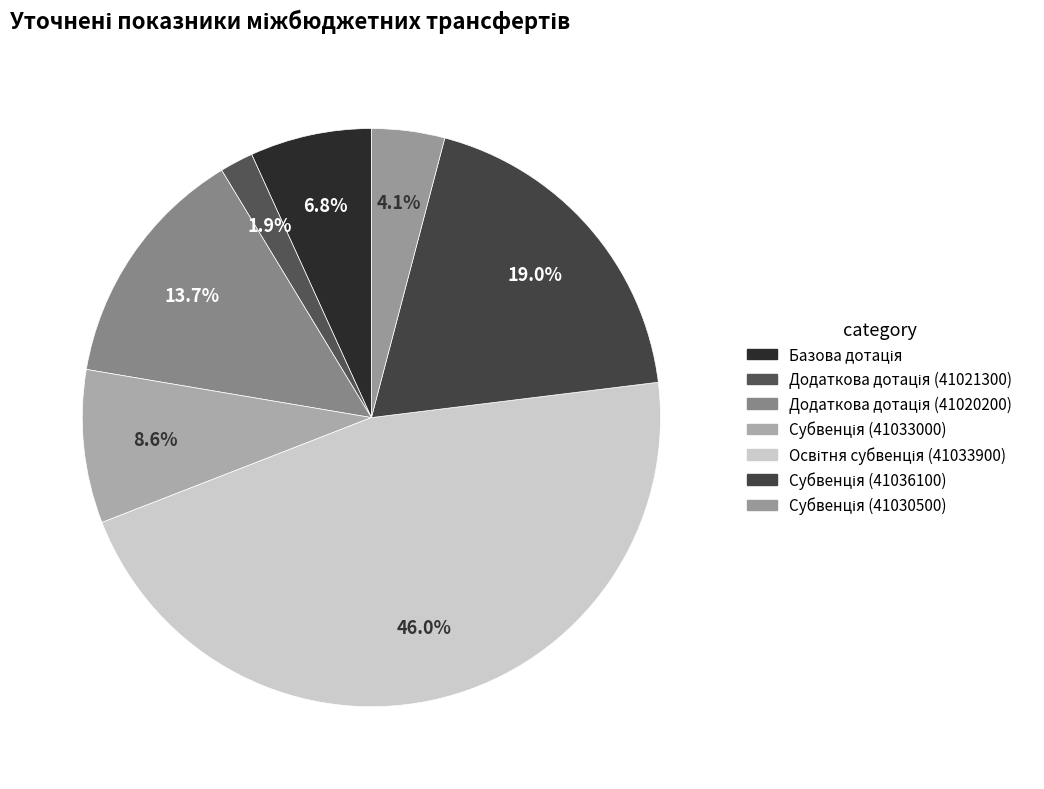

Which category has the smallest portion of the pie?

Додаткова дотація (41021300)